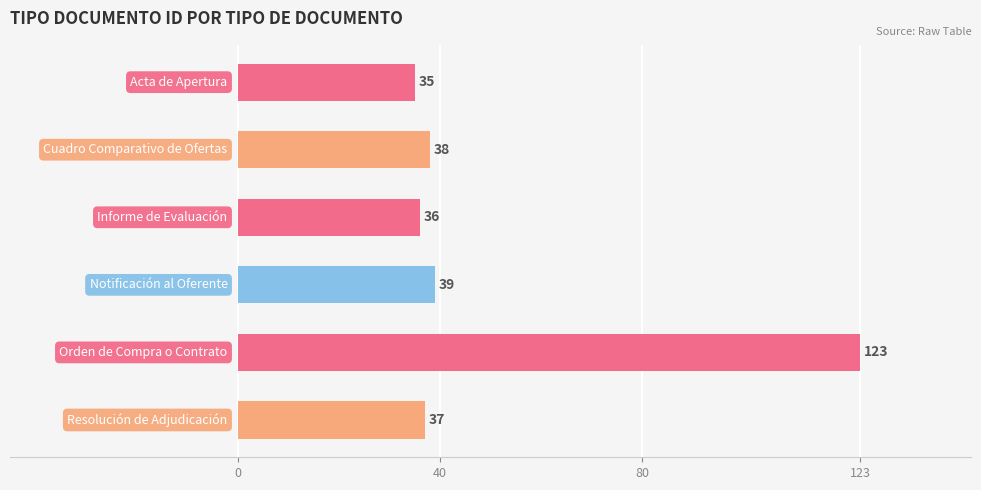

How many data points are less than 38?

3